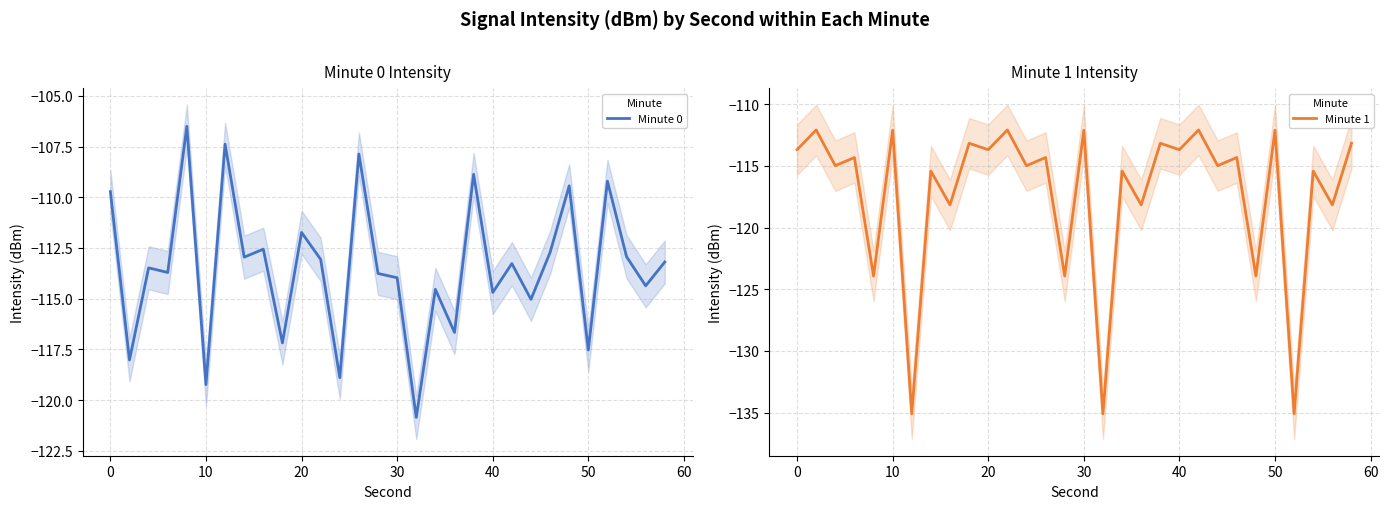

What is the sum of all Minute 0 values?

-3403.3